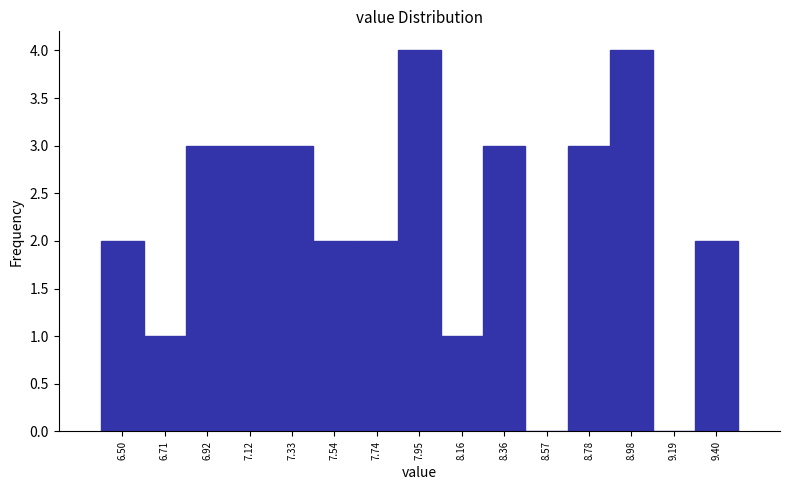

Reading left to right, transcribe this chart: for each bar, give the range it covers on the x-axis and its height. Neither the bar edges nor the heights are printed on the chart, so give them approximately, as read against the axes.

6.40 to 6.60: 2
6.60 to 6.80: 1
6.80 to 7.00: 3
7.00 to 7.25: 3
7.25 to 7.45: 3
7.45 to 7.65: 2
7.65 to 7.85: 2
7.85 to 8.05: 4
8.05 to 8.25: 1
8.25 to 8.45: 3
8.45 to 8.65: 0
8.65 to 8.90: 3
8.90 to 9.10: 4
9.10 to 9.30: 0
9.30 to 9.50: 2